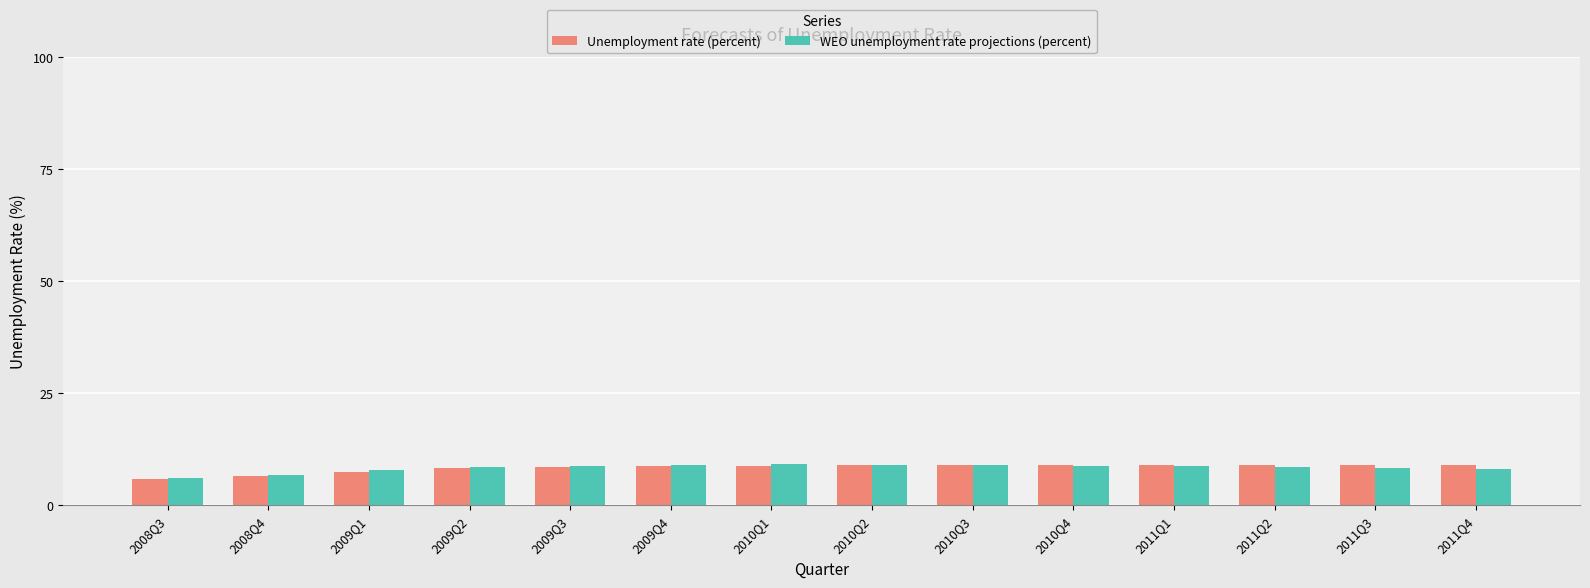

What position from the left is 2009Q2?

4